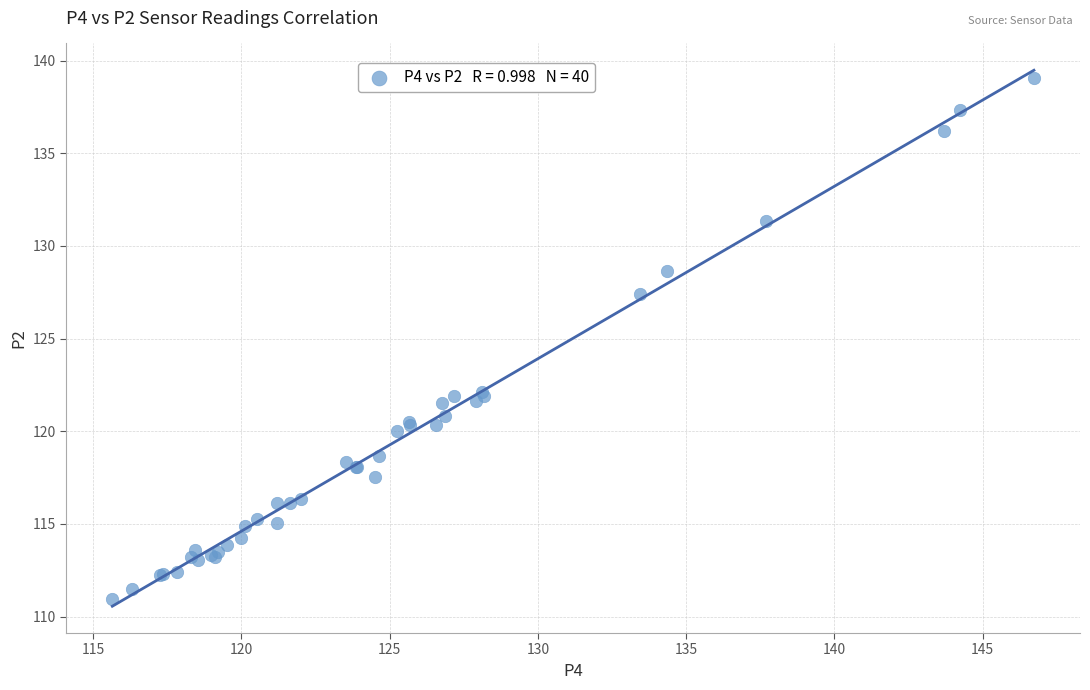

What Y value in the scatter plot is closest to 125?

127.4